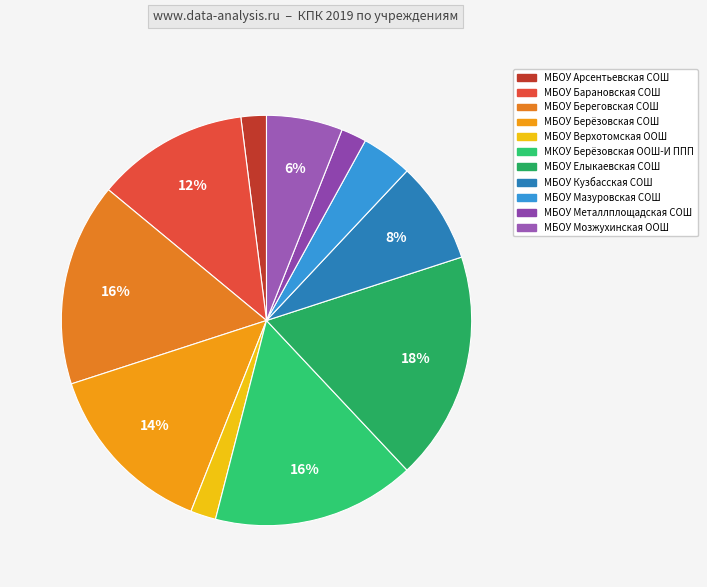

Count the number of slices in the pie.

11